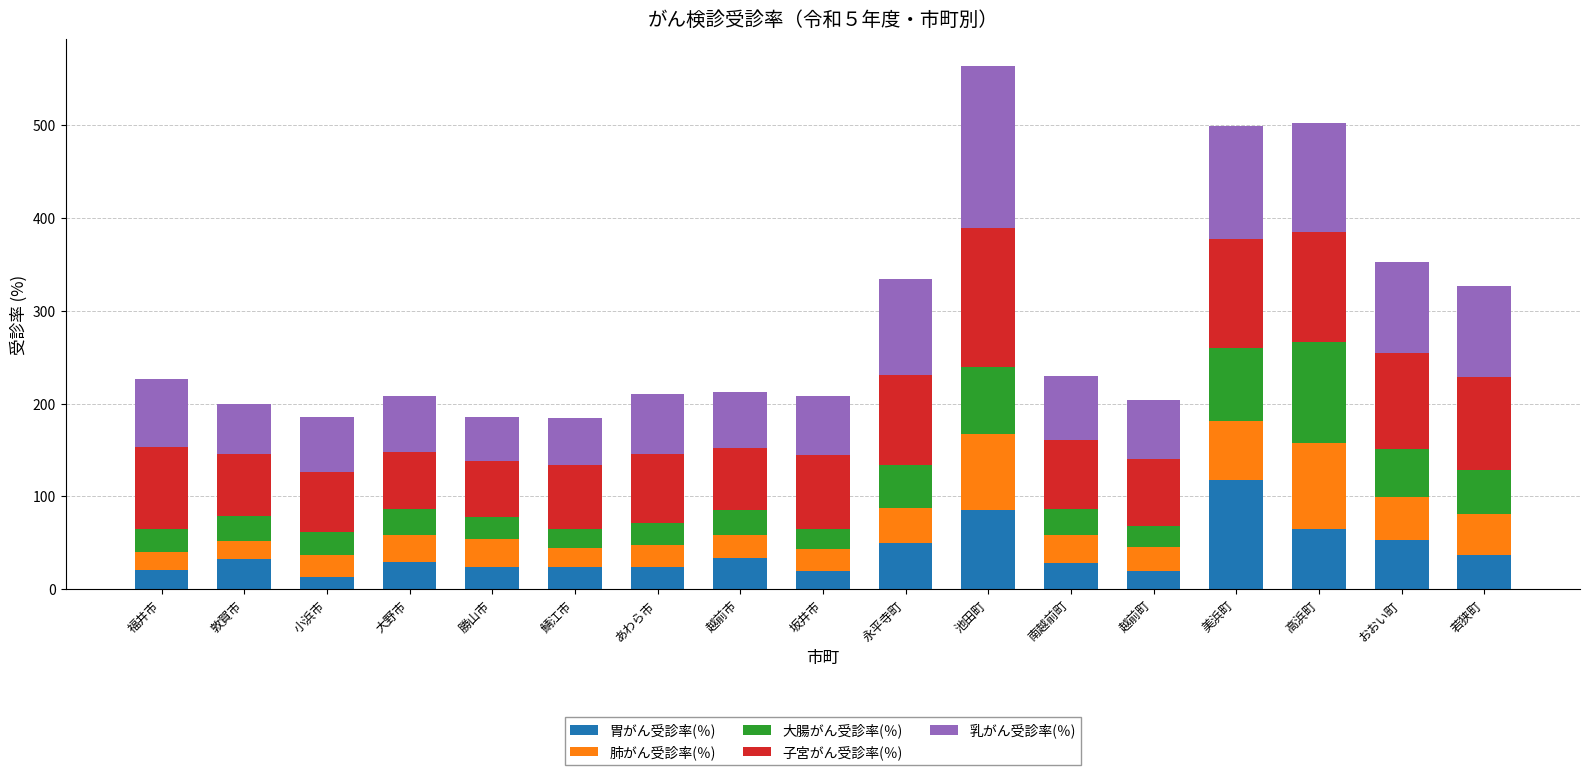

What is the highest value of the 胃がん受診率(％) series?

118.0